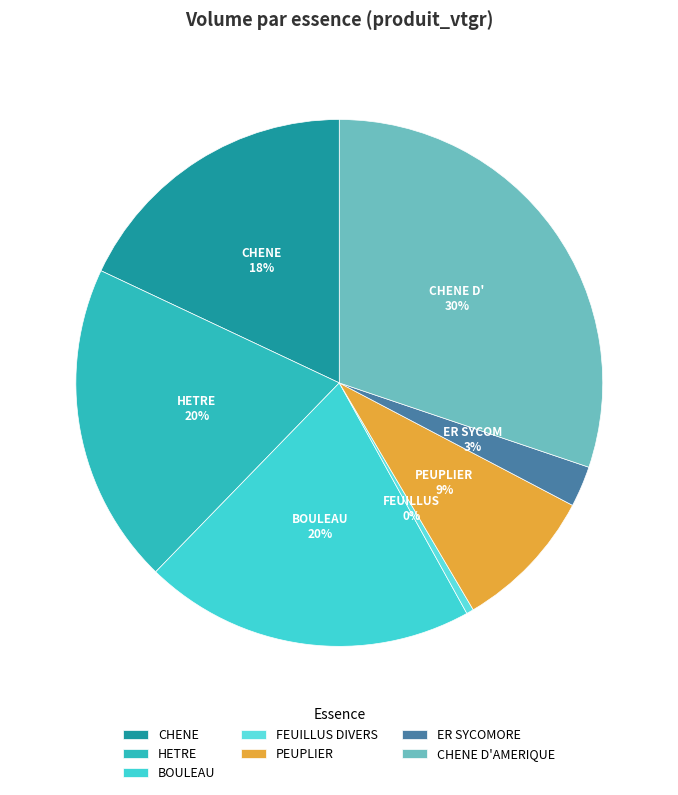

True or false: CHENE accounts for 8% of the total.

False